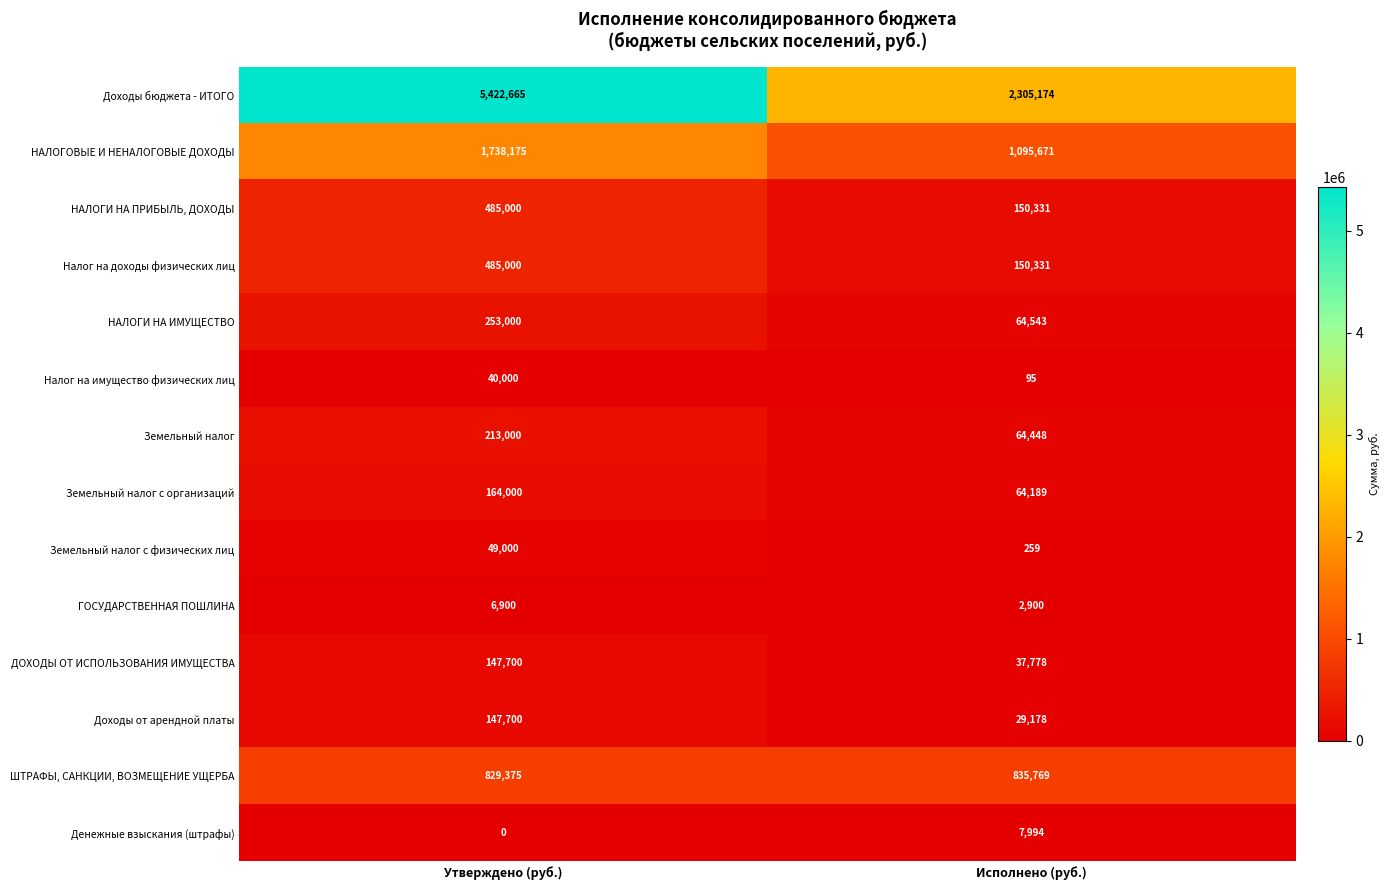

Where is НАЛОГИ НА ПРИБЫЛЬ, ДОХОДЫ nearest to the value 317665?

Исполнено (руб.)